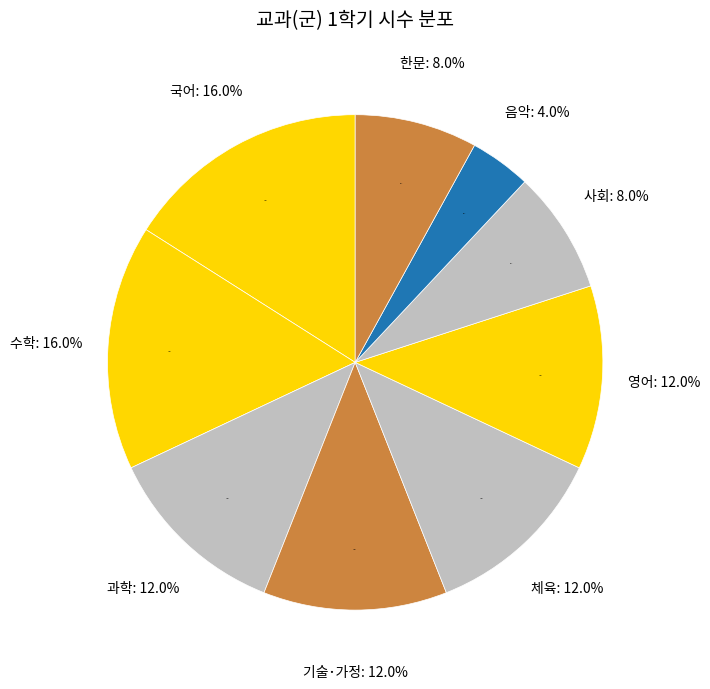

Does any single category account for the majority?

No